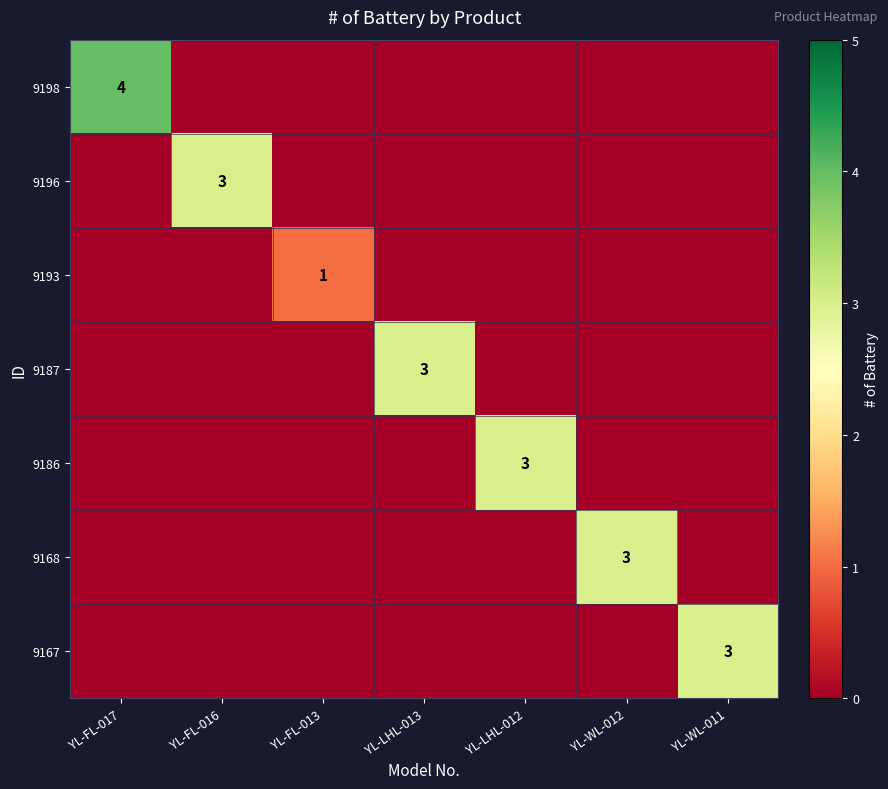

At which category is the sum across all series the highest?

YL-FL-017